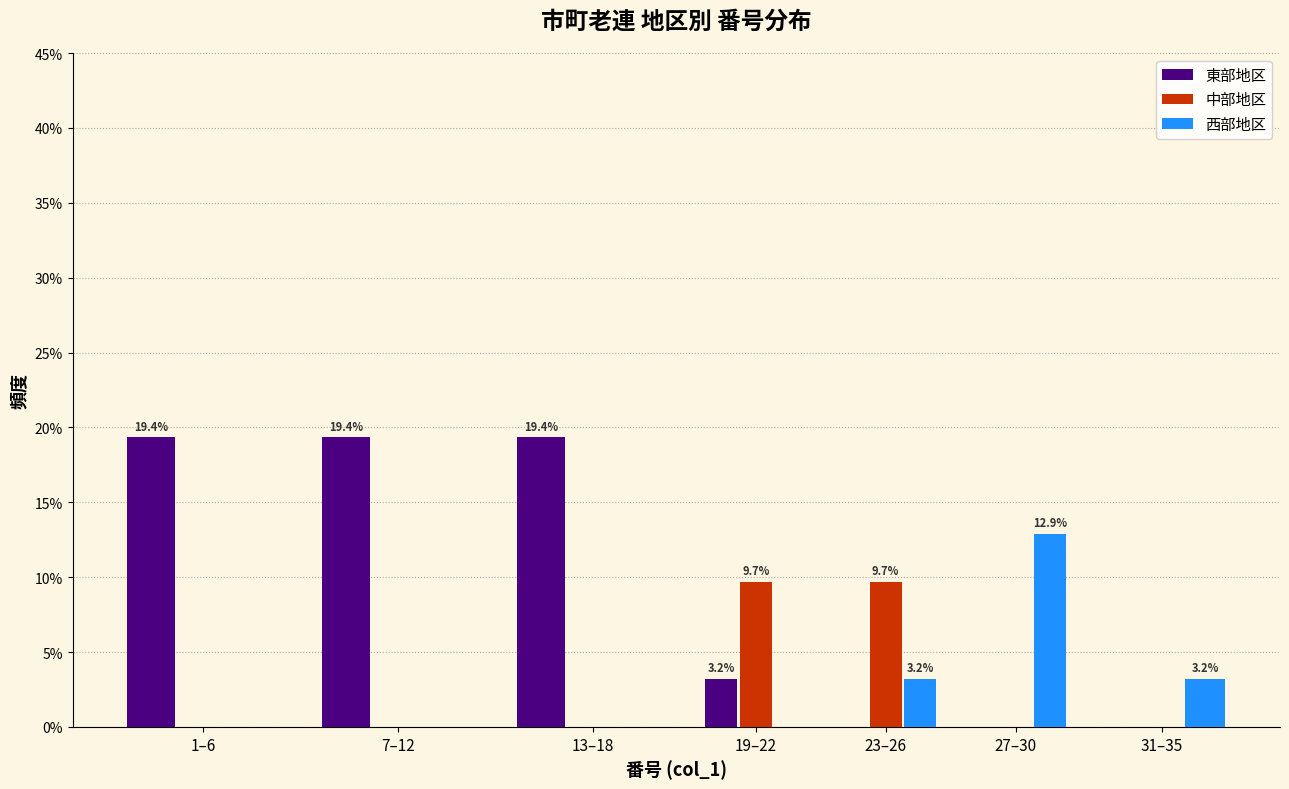

Reading left to right, extract all data points from this chart.

東部地区: 1–6=19.4	7–12=19.4	13–18=19.4	19–22=3.2	23–26=0.0	27–30=0.0	31–35=0.0
中部地区: 1–6=0.0	7–12=0.0	13–18=0.0	19–22=9.7	23–26=9.7	27–30=0.0	31–35=0.0
西部地区: 1–6=0.0	7–12=0.0	13–18=0.0	19–22=0.0	23–26=3.2	27–30=12.9	31–35=3.2